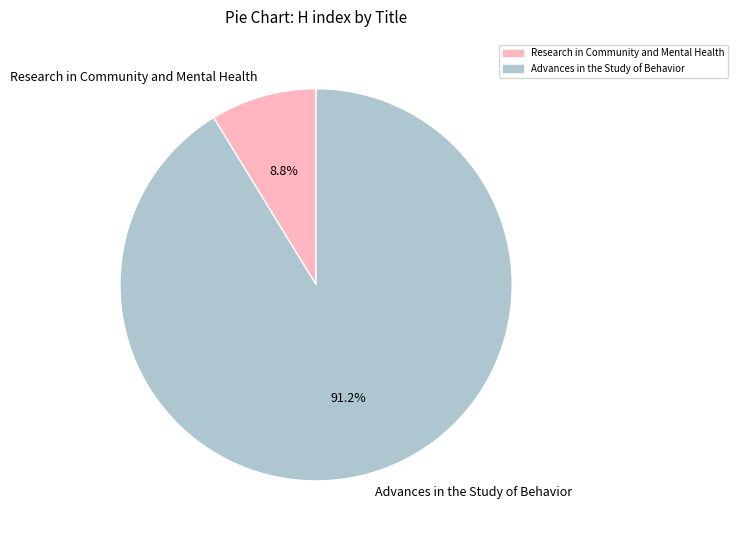

Which slice is the largest?

Advances in the Study of Behavior